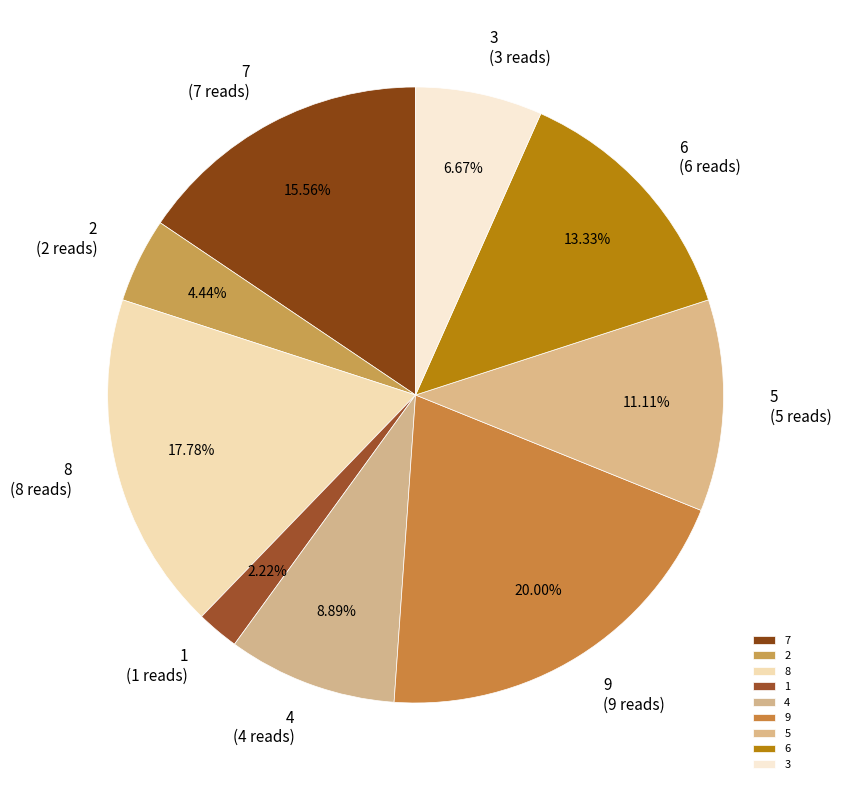

Is there any slice that represents more than half of the pie?

No